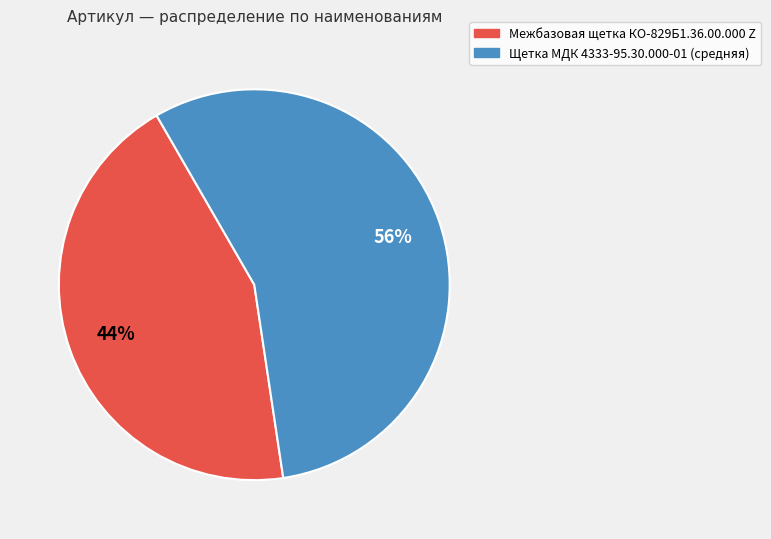

Which has a higher value, Межбазовая щетка КО-829Б1.36.00.000 Z or Щетка МДК 4333-95.30.000-01 (средняя)?

Щетка МДК 4333-95.30.000-01 (средняя)